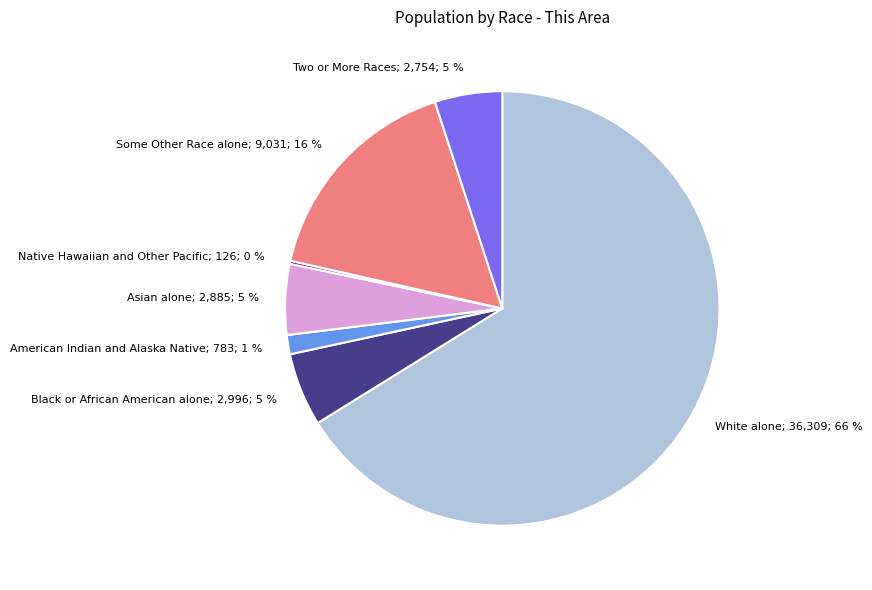

Is it true that Two or More Races is 20% of the pie?

False